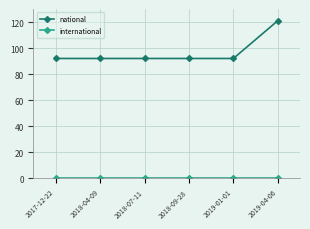

How many series are shown in this chart?

2